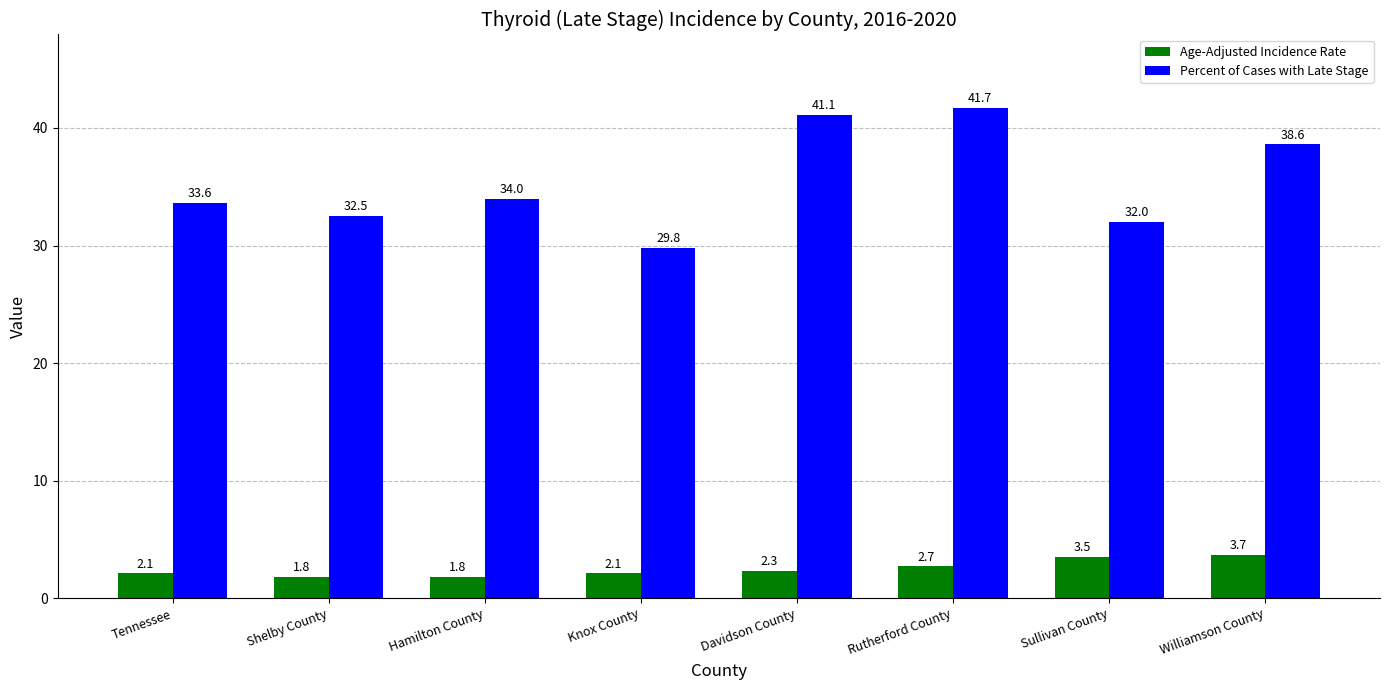

At which category is the sum across all series the highest?

Rutherford County